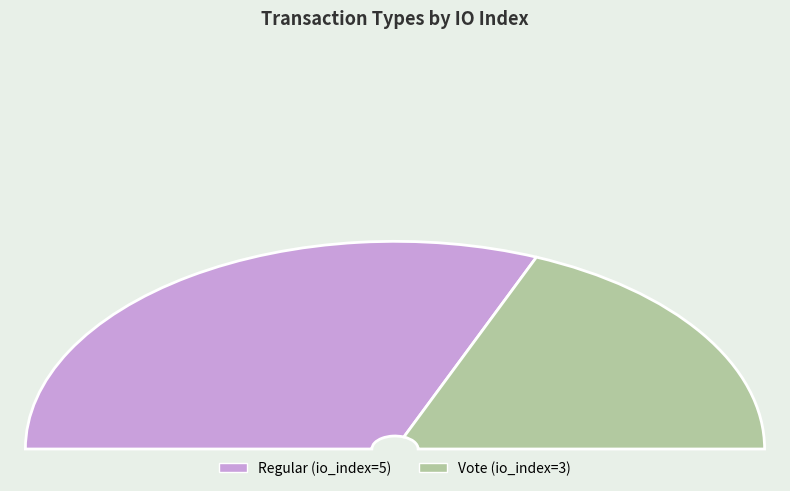

Rank the categories by value from highest to lowest.

Regular (io_index=5), Vote (io_index=3)